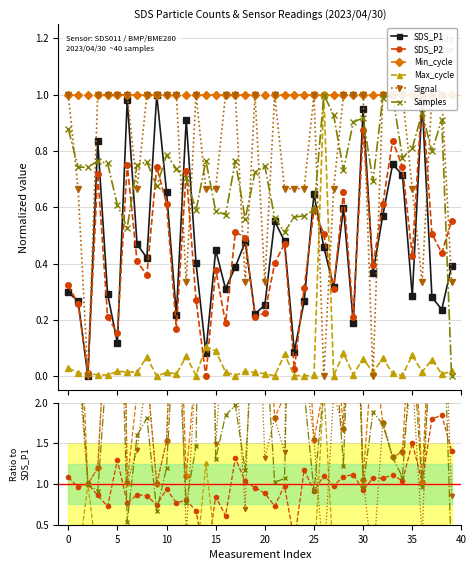

Does the chart have visible grid lines?

Yes